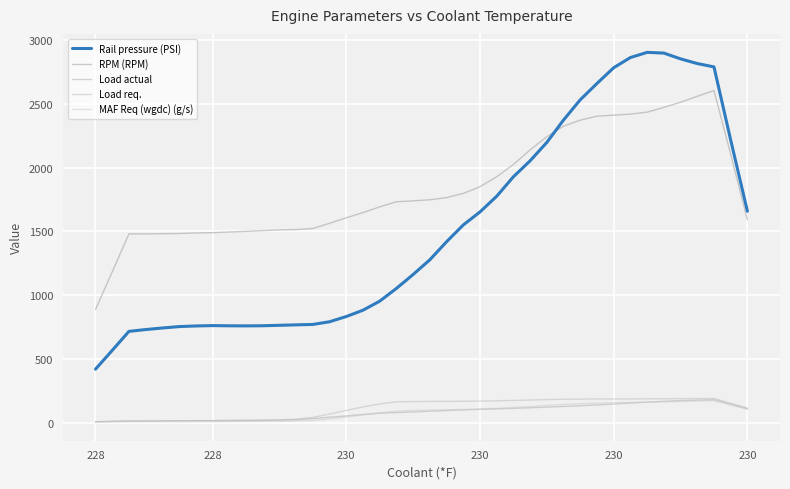

Where is the first local maximum for Load req.?

37